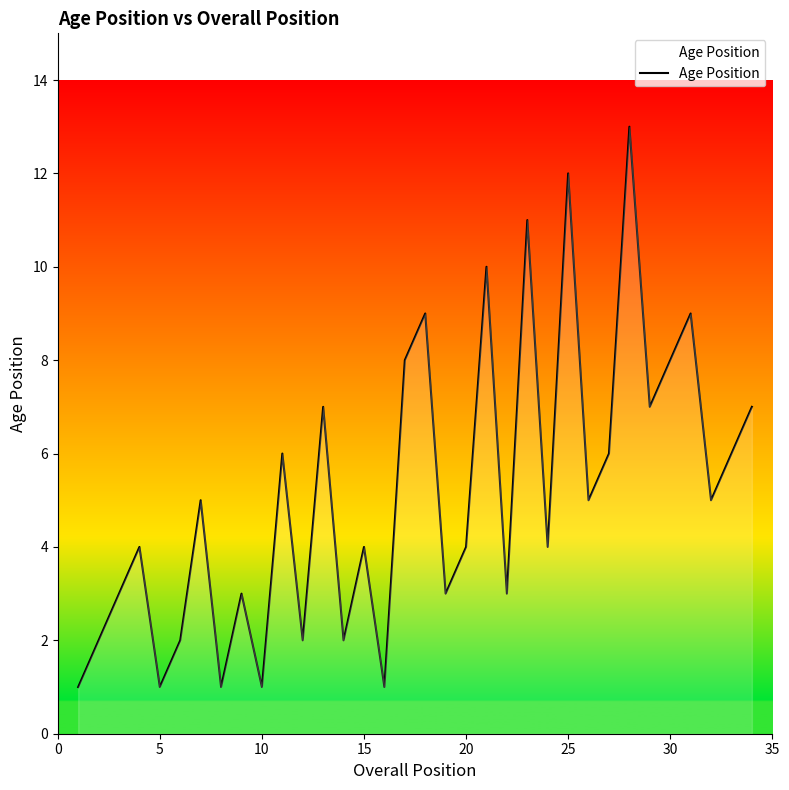

What is the greatest value displayed?

13